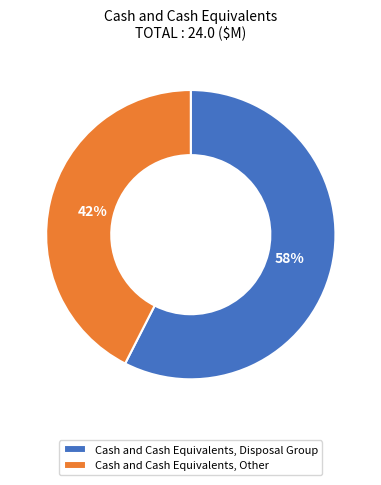

Rank the categories by value from lowest to highest.

Cash and Cash Equivalents, Other, Cash and Cash Equivalents, Disposal Group